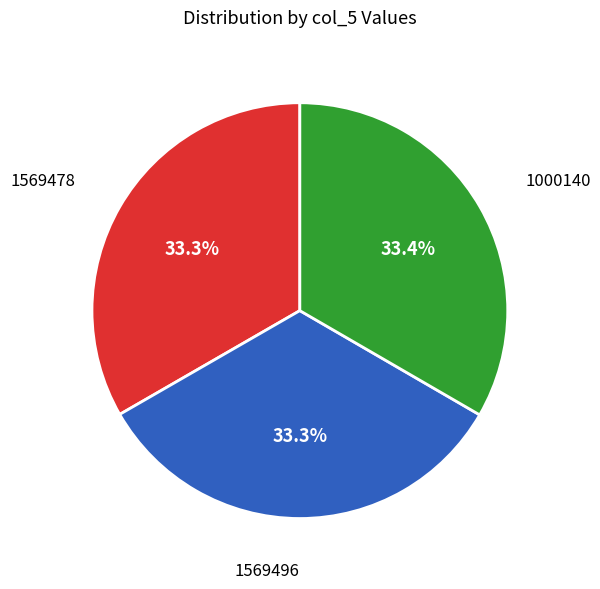

Does any single category account for the majority?

No